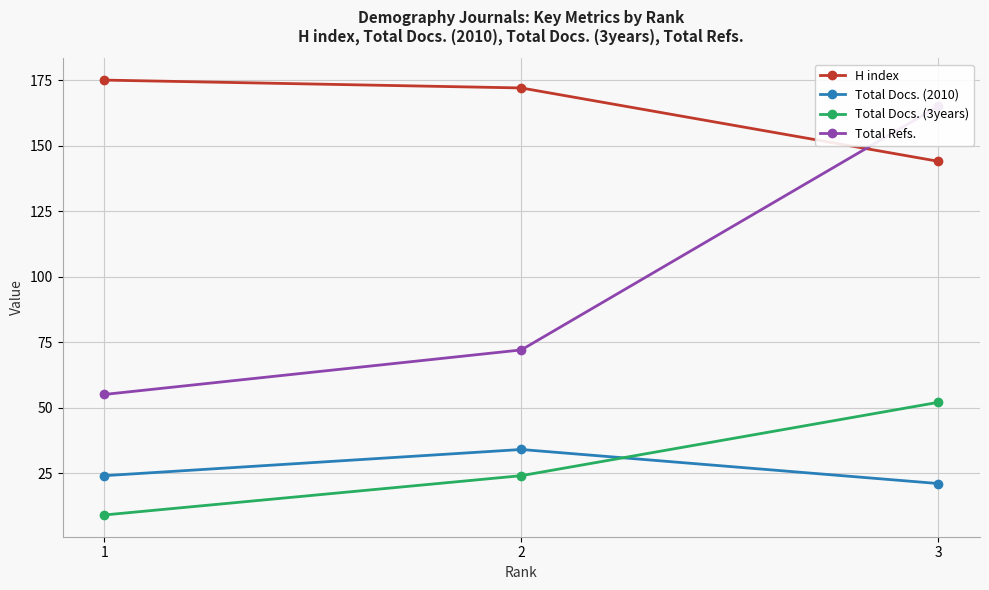

Does the chart display data point markers on the line(s)?

Yes